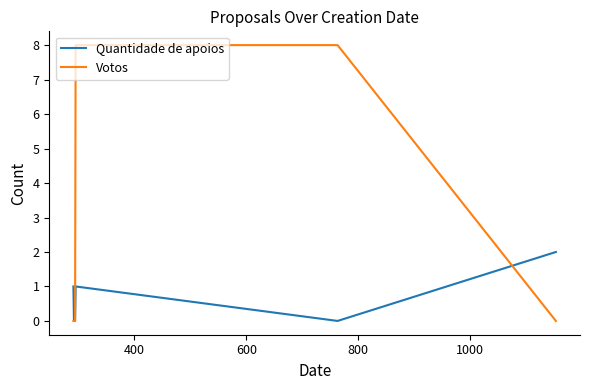

Which series has the largest total across all categories?

Votos